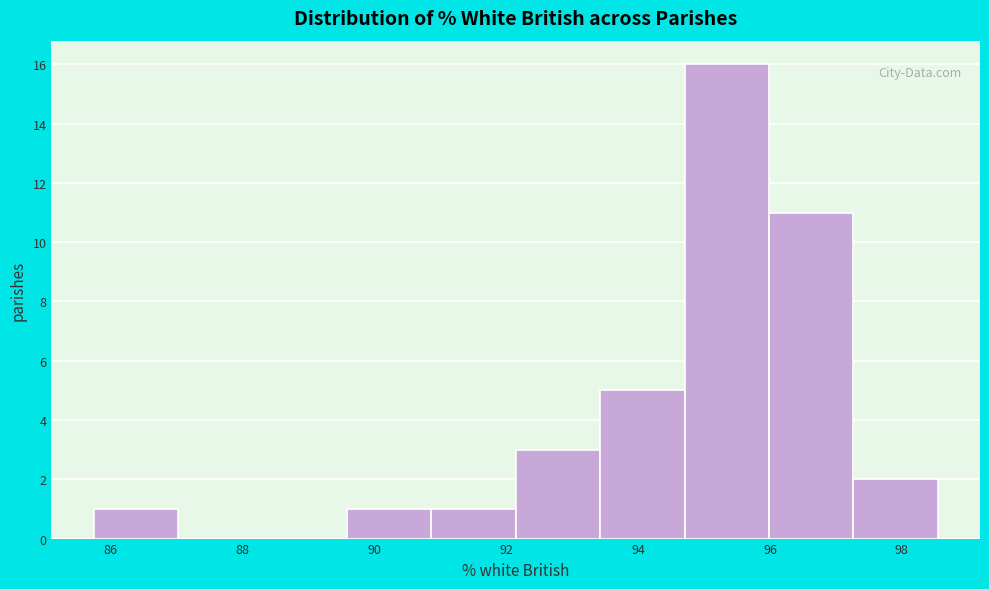

What is the height of the bar covering 90.8 to 92.2 on the x-axis? Neither the bar edges nor the heights are printed on the chart, so give them approximately, as read against the axes.

1